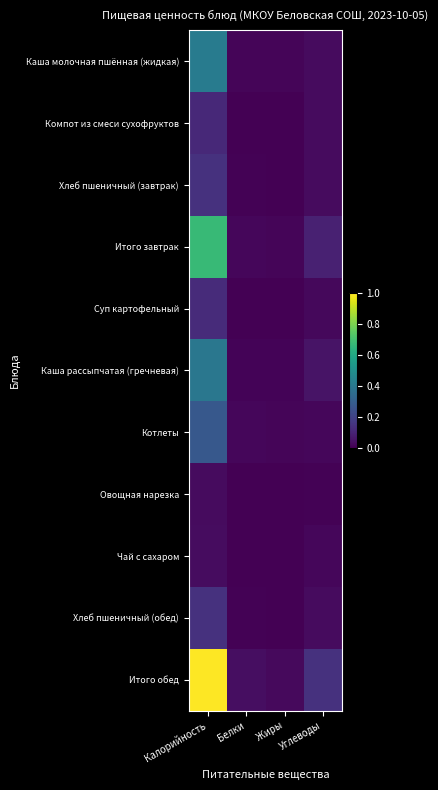

Between Белки and Жиры, which series saw the biggest shift?

Итого обед